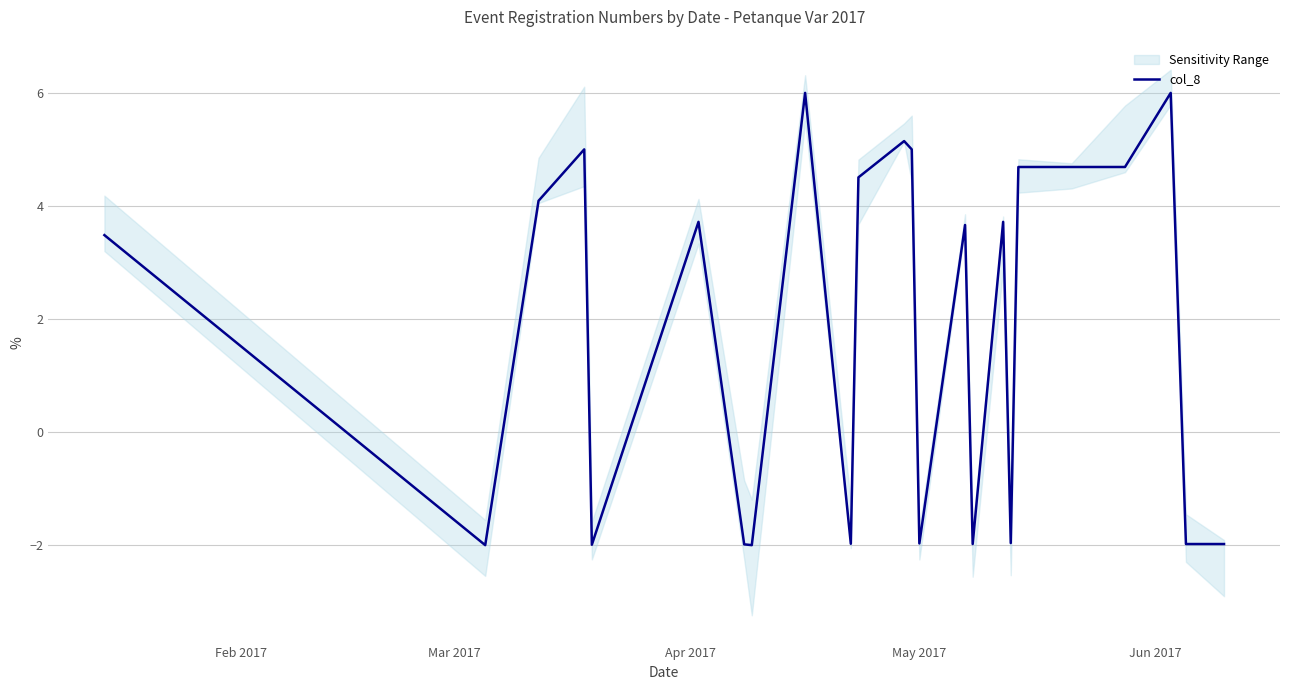

How many interior local valleys (lower than both neighbors) does the data have?

7